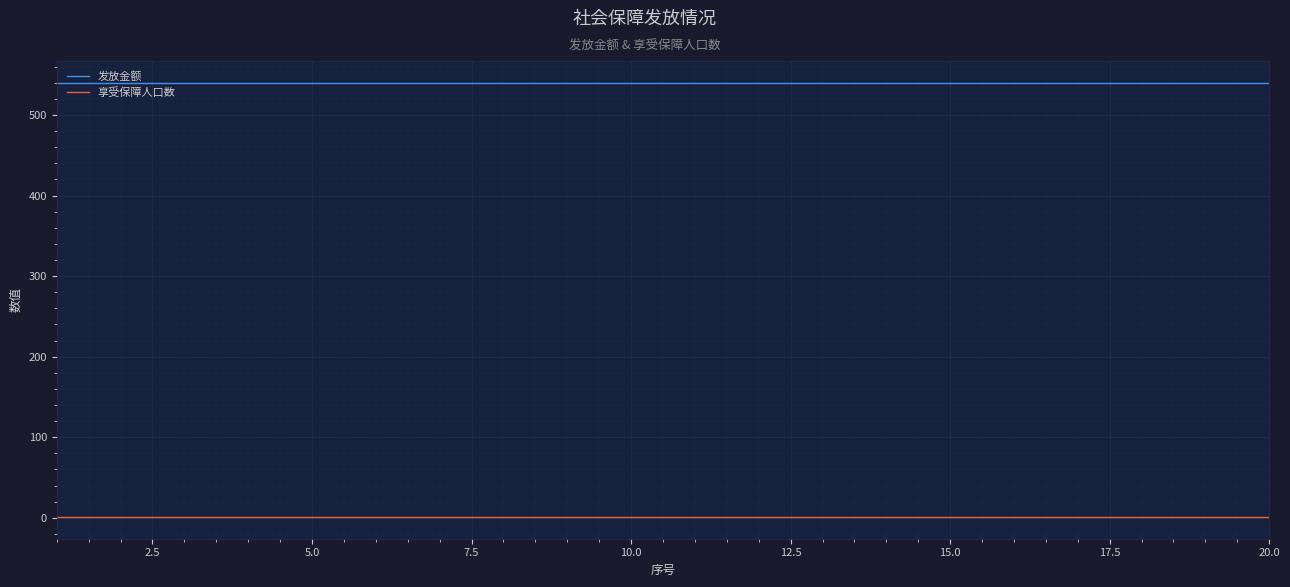

How many distinct data groups are displayed?

2